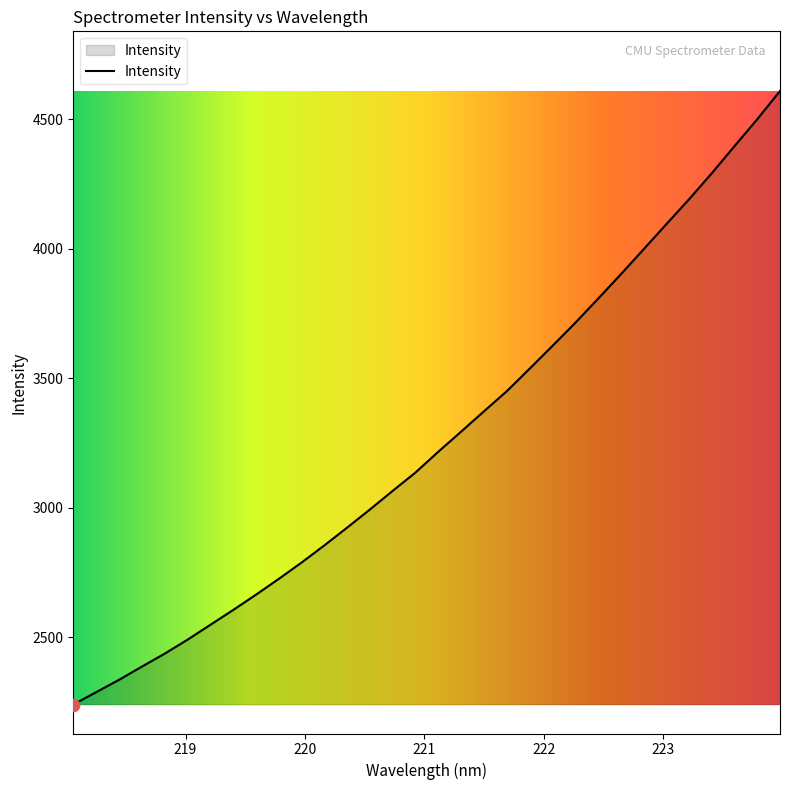

What is the minimum value shown in the chart?

2239.8